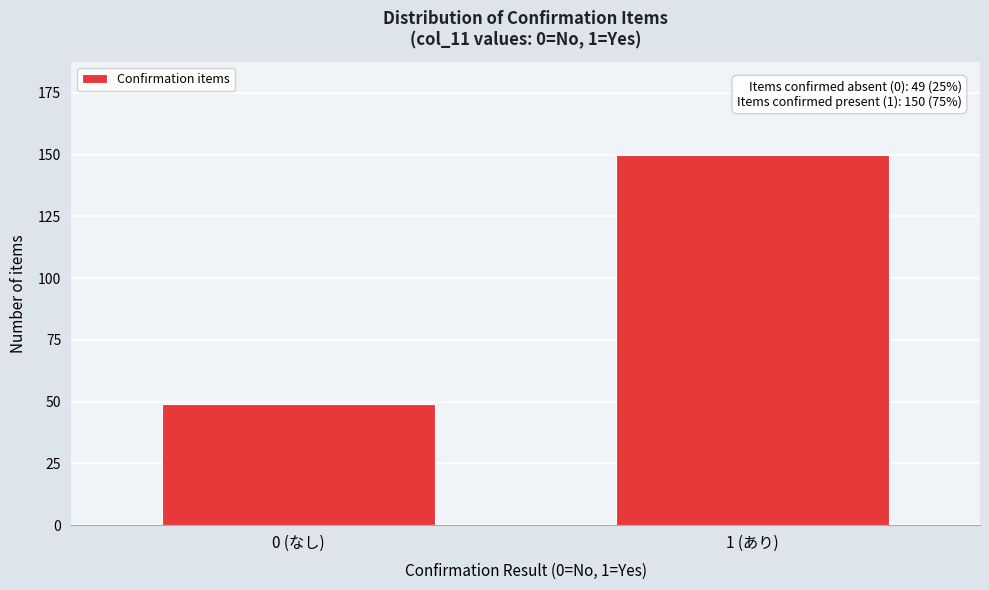

Reading right to left, extract all data points from this chart.

1 (あり)=150	0 (なし)=49